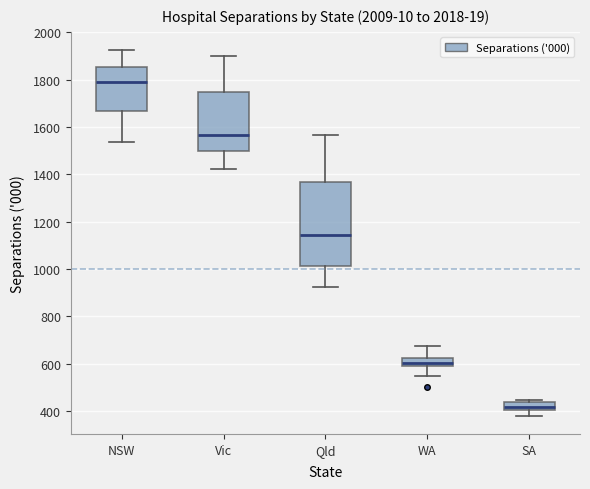

Comparing the boxes themselves (not the whiskers), which one is the tallest?

Qld